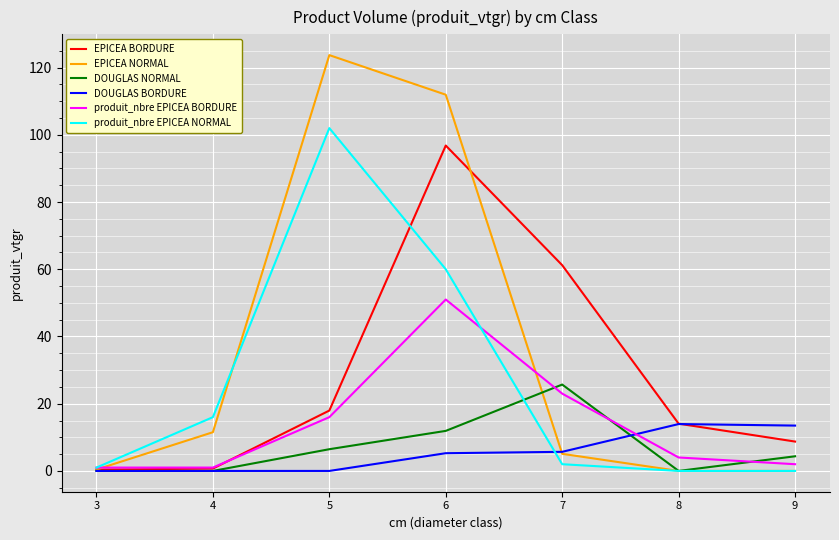

What value does the EPICEA BORDURE series have at 8?

14.1